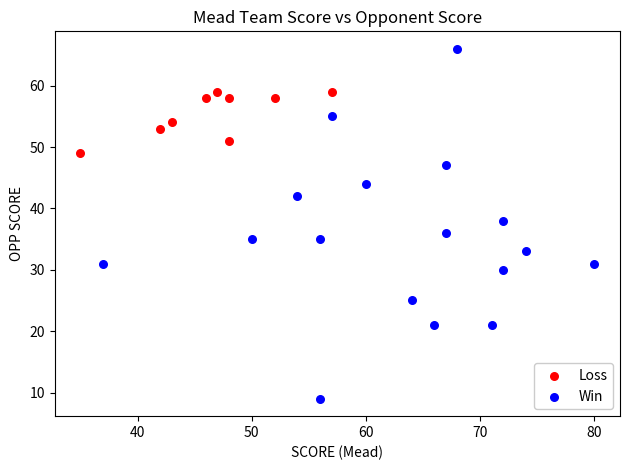

Which series reaches the minimum Y coordinate?

Win